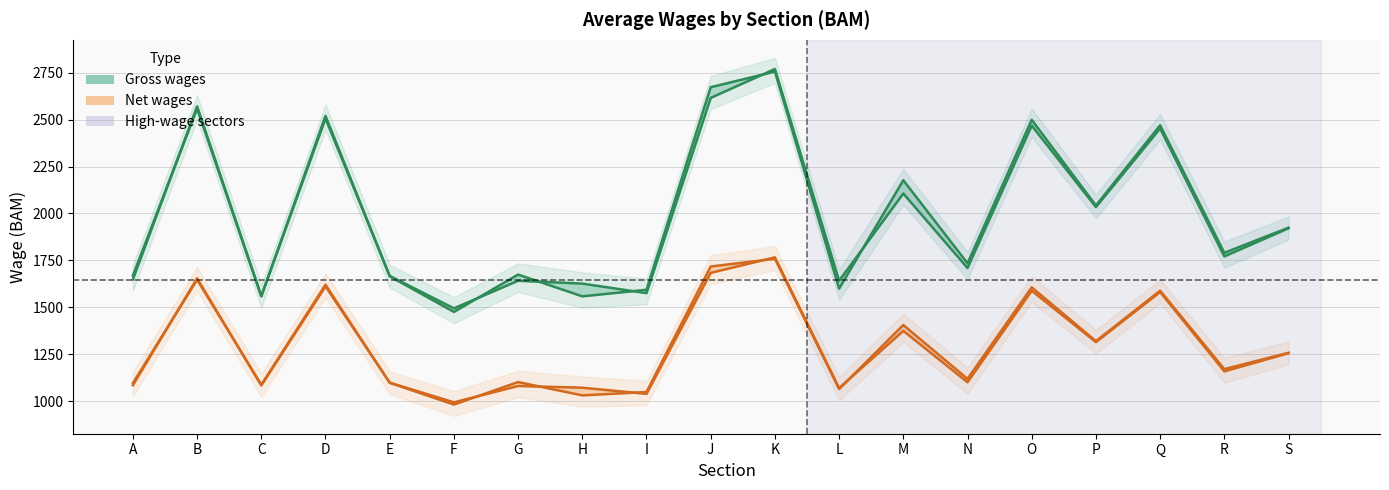

At which label is Gross wages Dec 2023 closest to 2132?

M